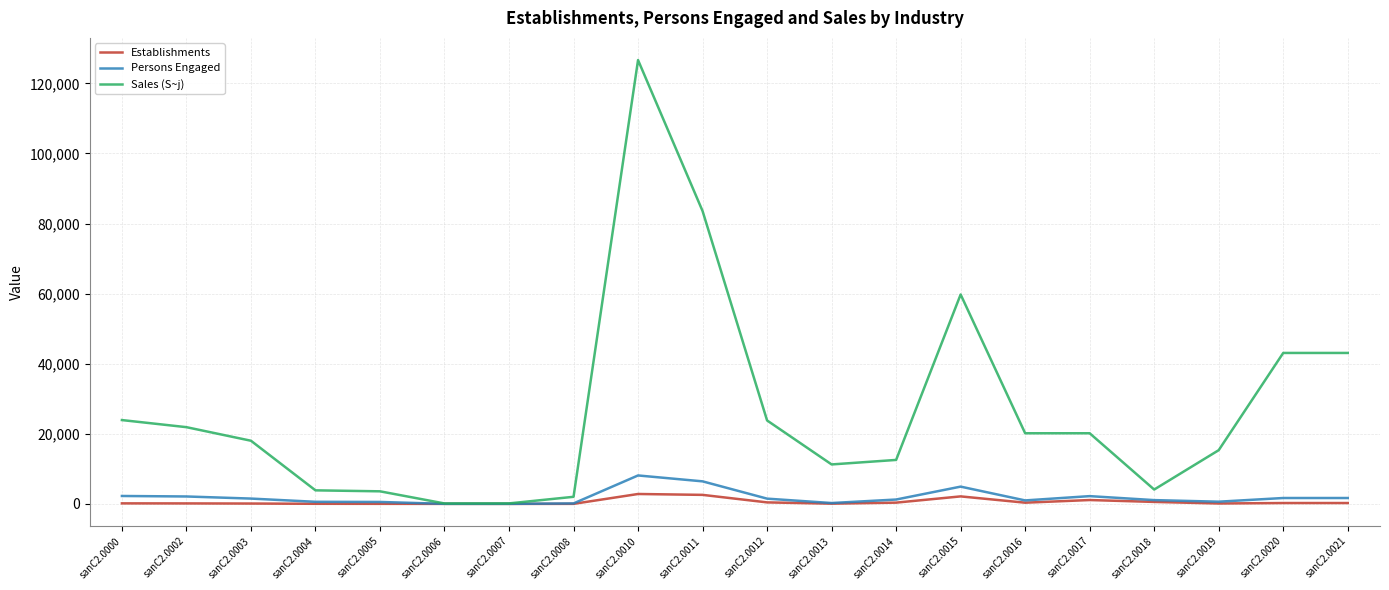

True or false: Sales (S~j) has a value of 38495 at sanC2.0011.

False